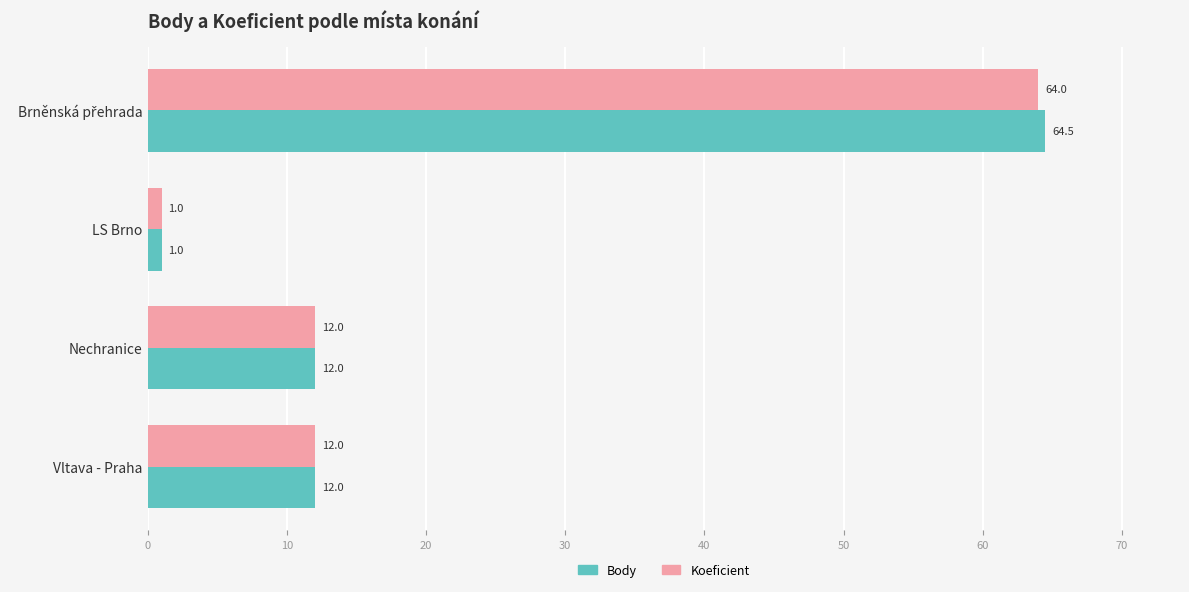

How many distinct data groups are displayed?

2